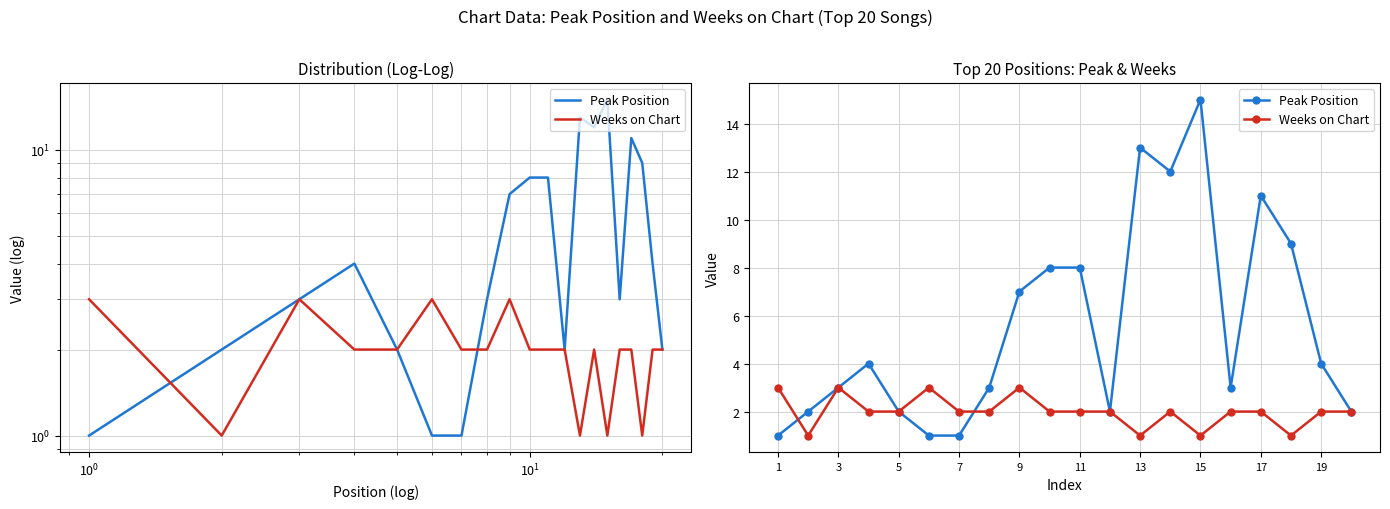

What are all the series names shown in the legend?

Peak Position, Weeks on Chart